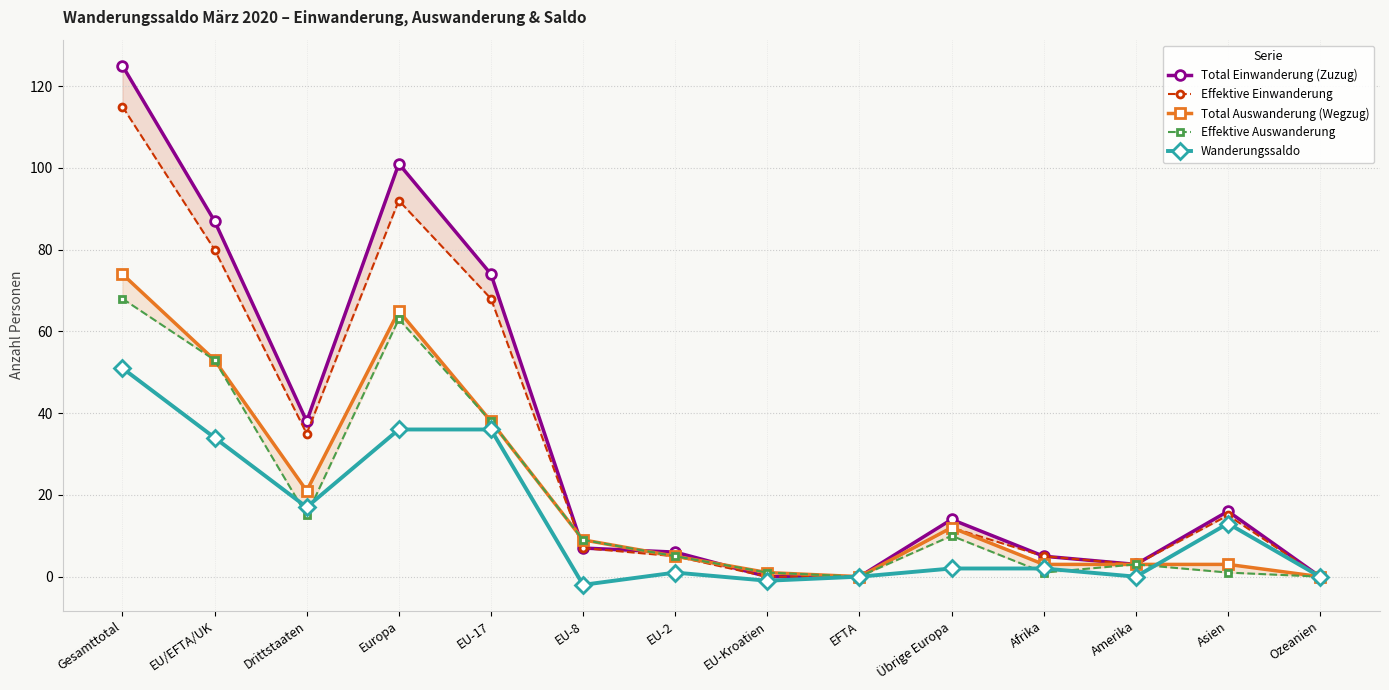

What is the value of the Total Einwanderung (Zuzug) point at the 1st from the left?

125